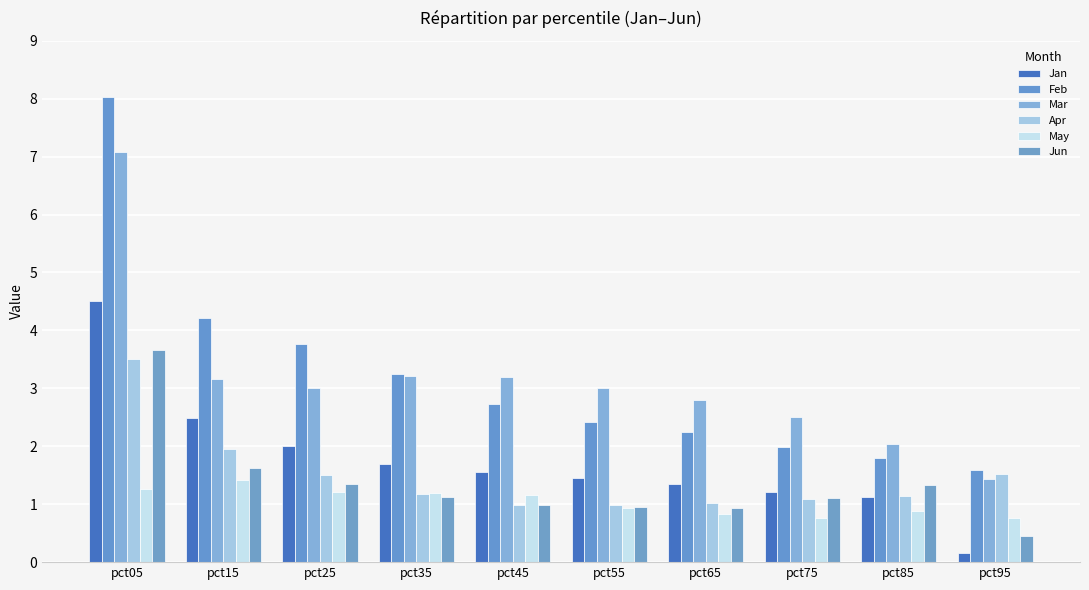

The Jun series shows 2.3 at pct25. True or false?

False